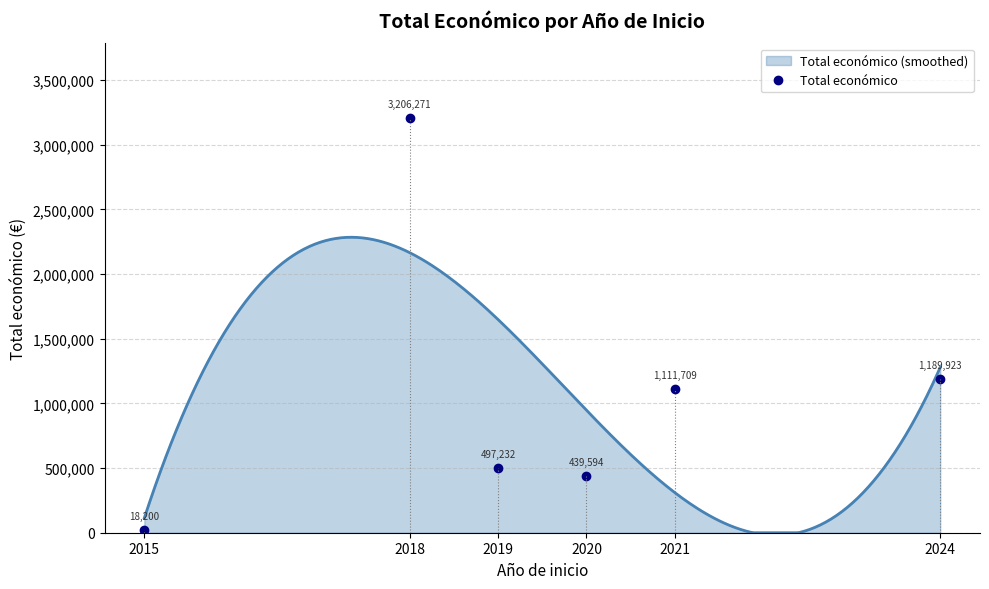

What is the change in value from 2021 to 2024?

+78214